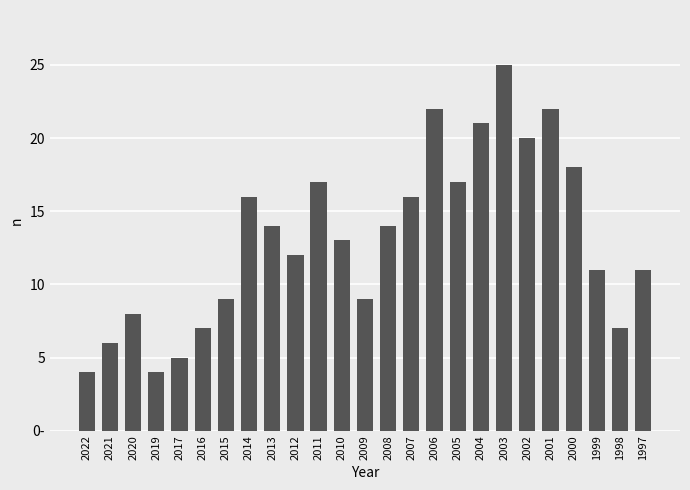

Rank the categories by value from highest to lowest.

2003, 2006, 2001, 2004, 2002, 2000, 2011, 2005, 2014, 2007, 2013, 2008, 2010, 2012, 1999, 1997, 2015, 2009, 2020, 2016, 1998, 2021, 2017, 2022, 2019